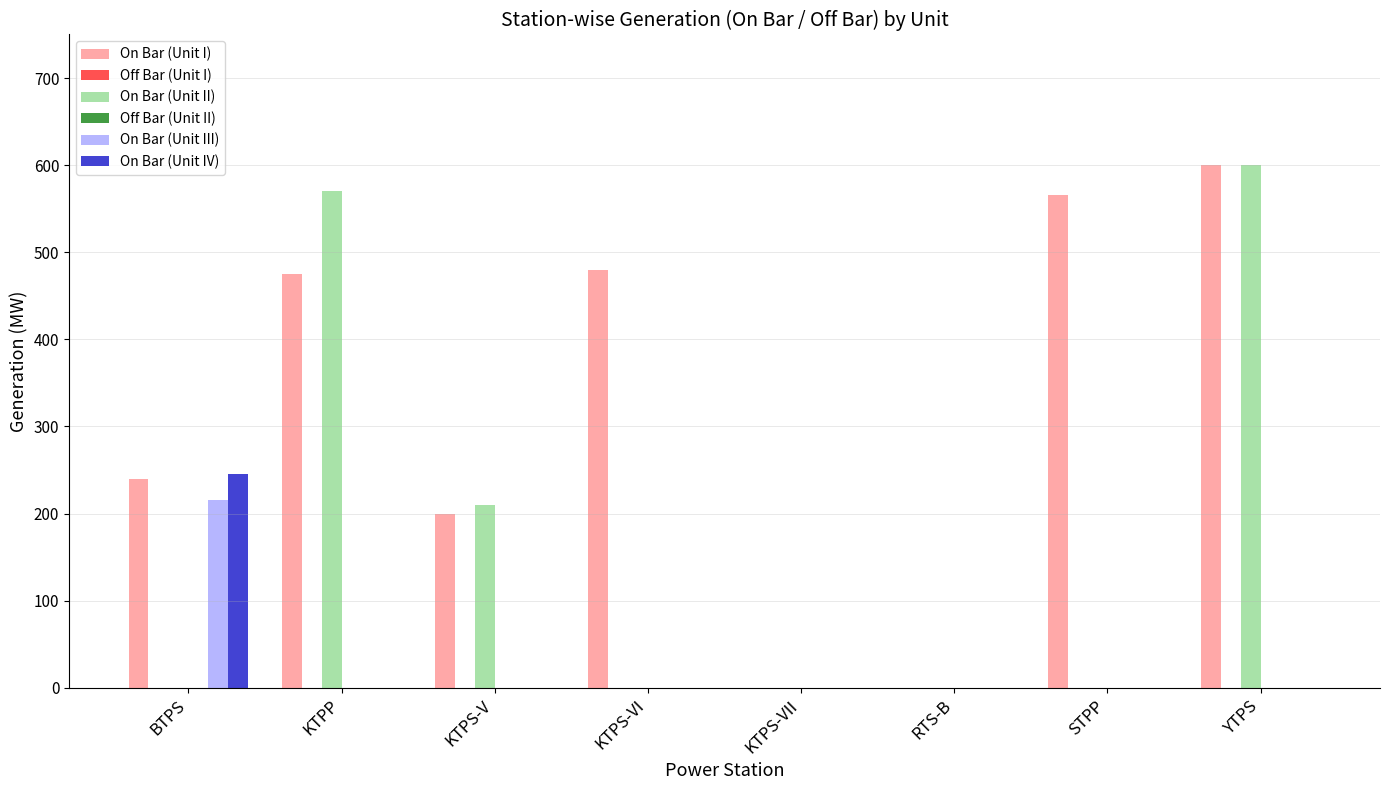

What is the spread (max minus min) of values at YTPS?

600.0